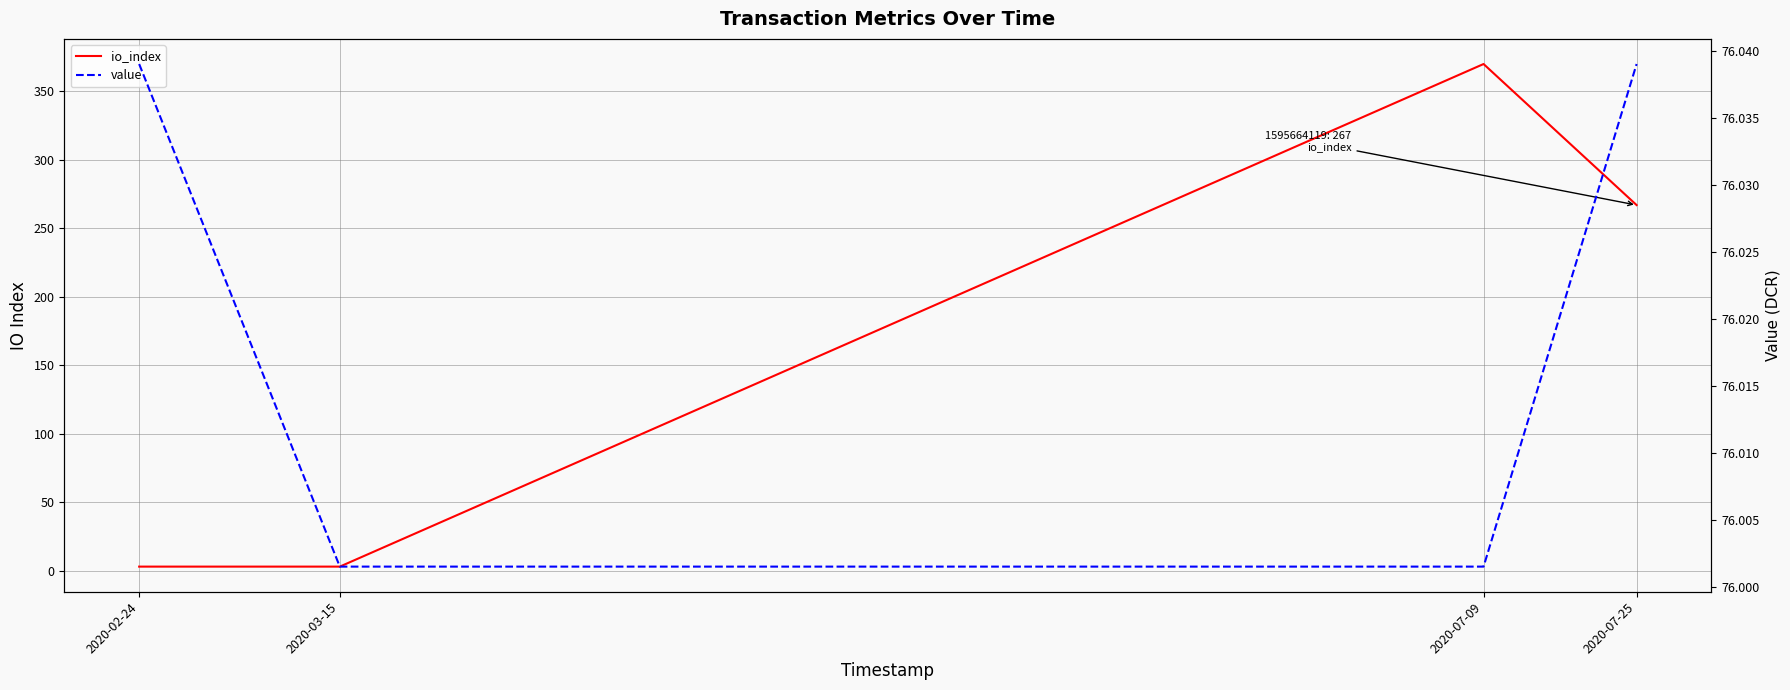

Reading left to right, what are all the values shown in this chart?

io_index: 3.0	3.0	370.0	267.0
value: 76.0	76.0	76.0	76.0